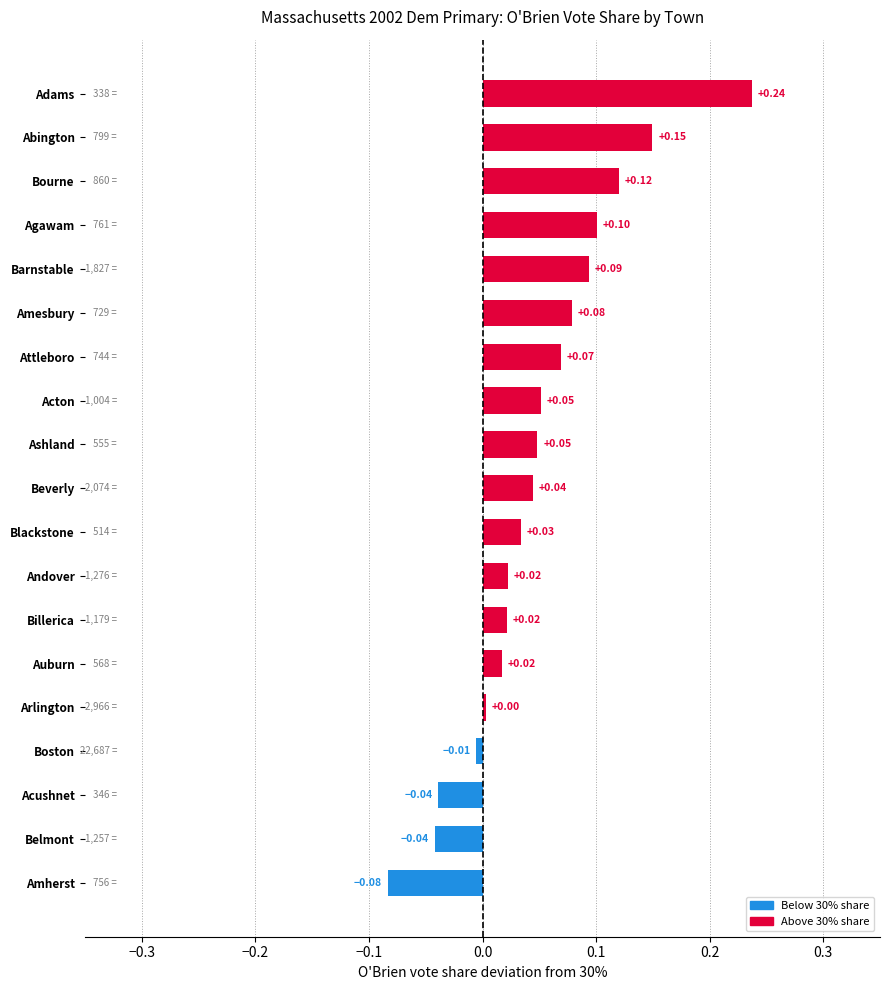

What is the sum of all values?

0.9